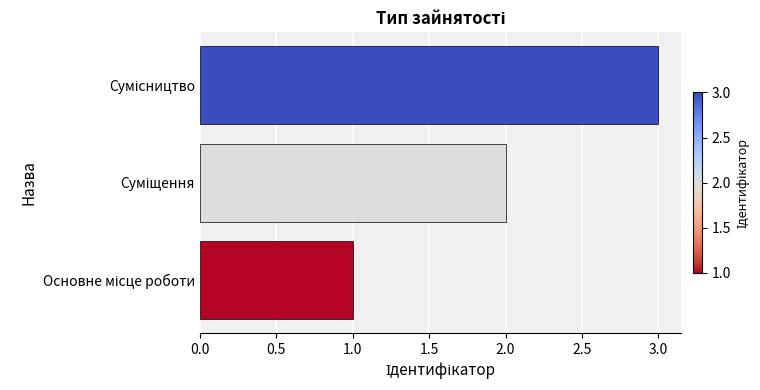

What is the sum of all values?

6